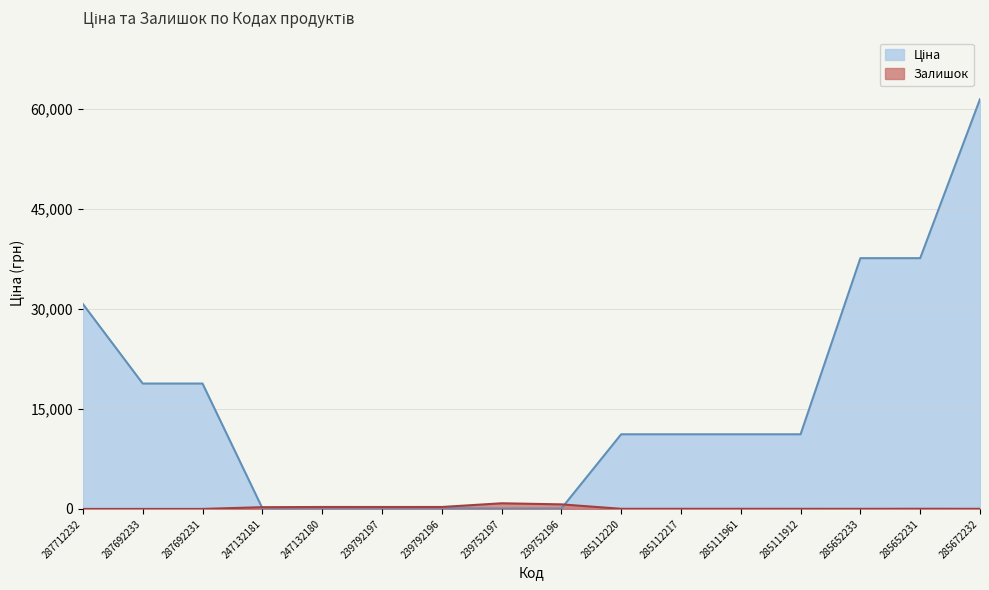

Which series changed the most between 287692231 and 285112220?

Ціна